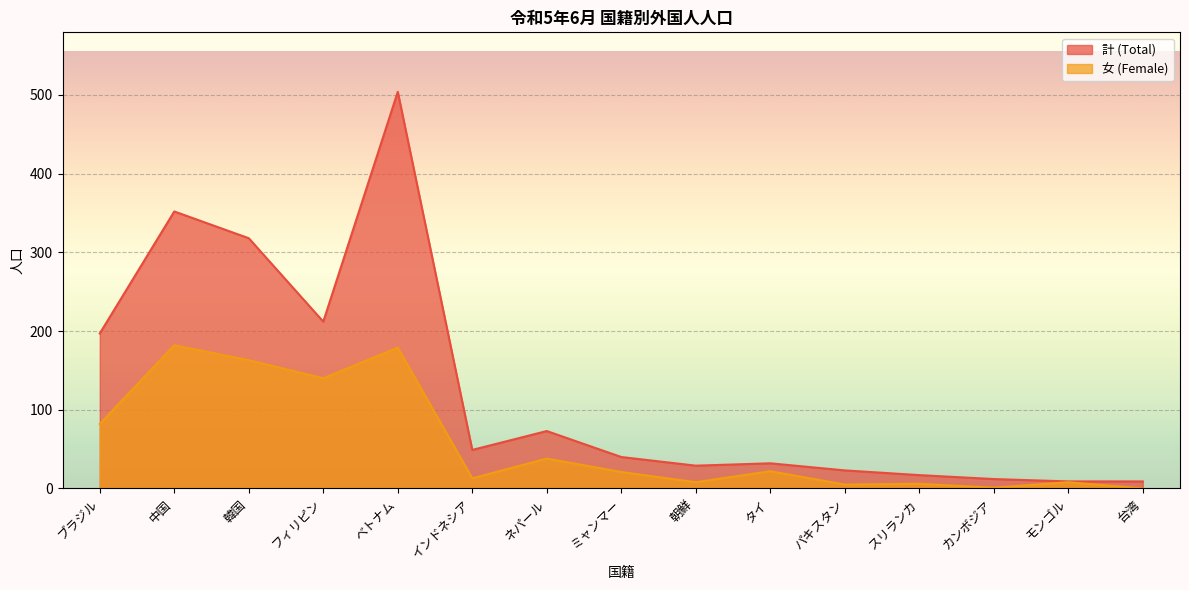

Rank the categories by 計 (Total) value from lowest to highest.

モンゴル, 台湾, カンボジア, スリランカ, パキスタン, 朝鮮, タイ, ミャンマー, インドネシア, ネパール, ブラジル, フィリピン, 韓国, 中国, ベトナム